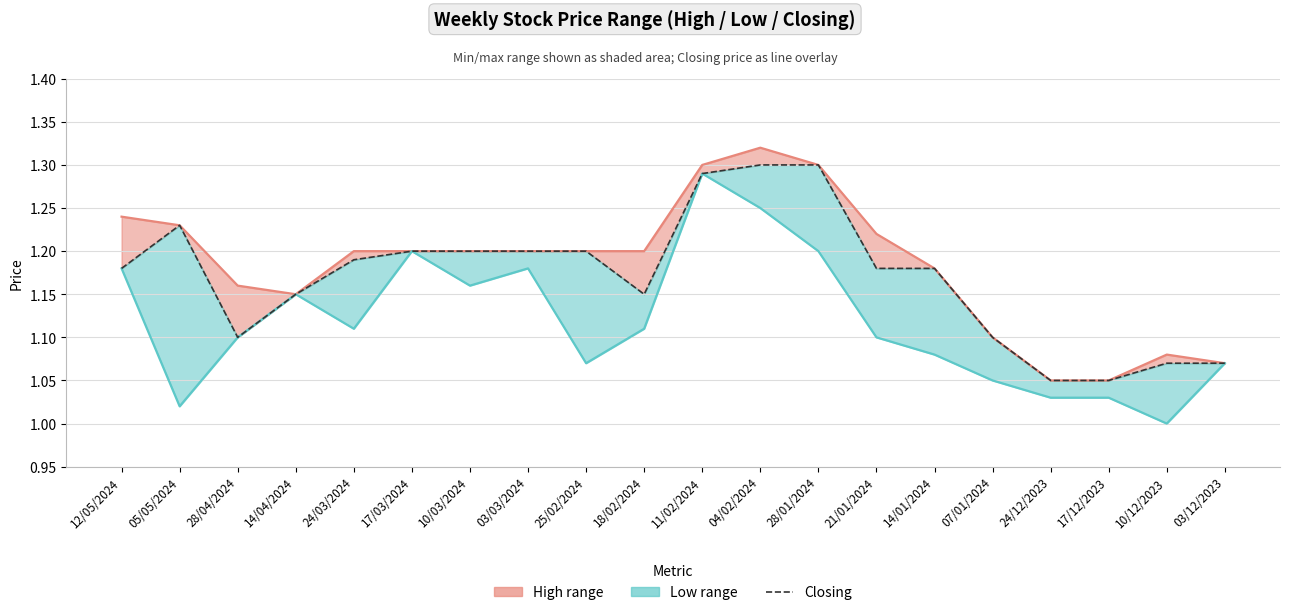

True or false: Low has a value of 1.1 at 25/02/2024.

True